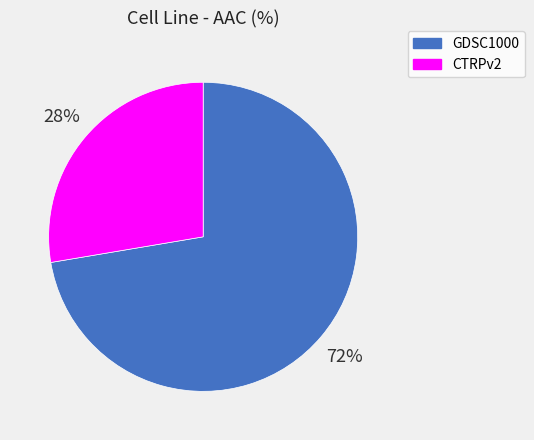

How many slices are in this pie chart?

2